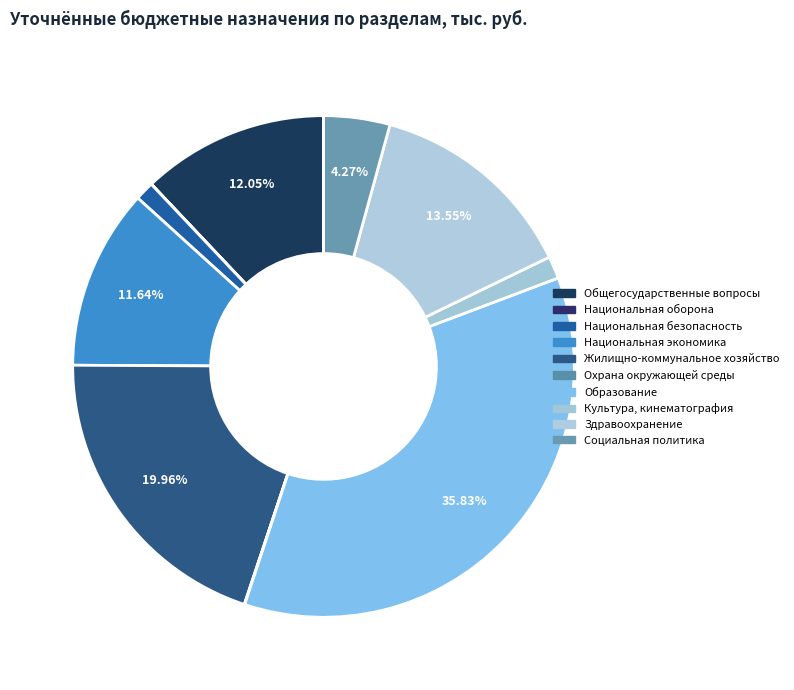

Does Здравоохранение represent more than half of the total?

No